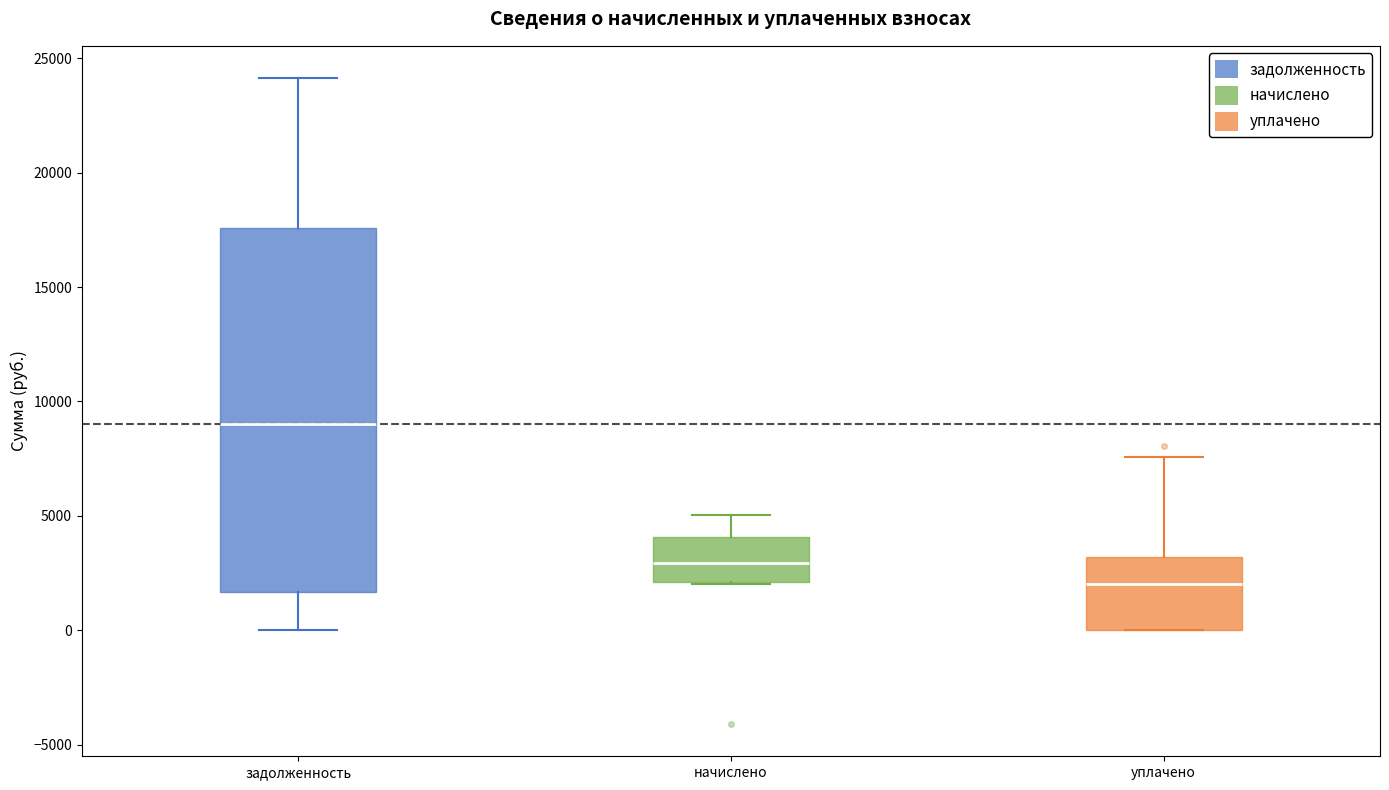

Where is the lower edge of the box for начислено on the y-axis? The values are not printed on the chart, so give them approximately, as read against the axis.

2000